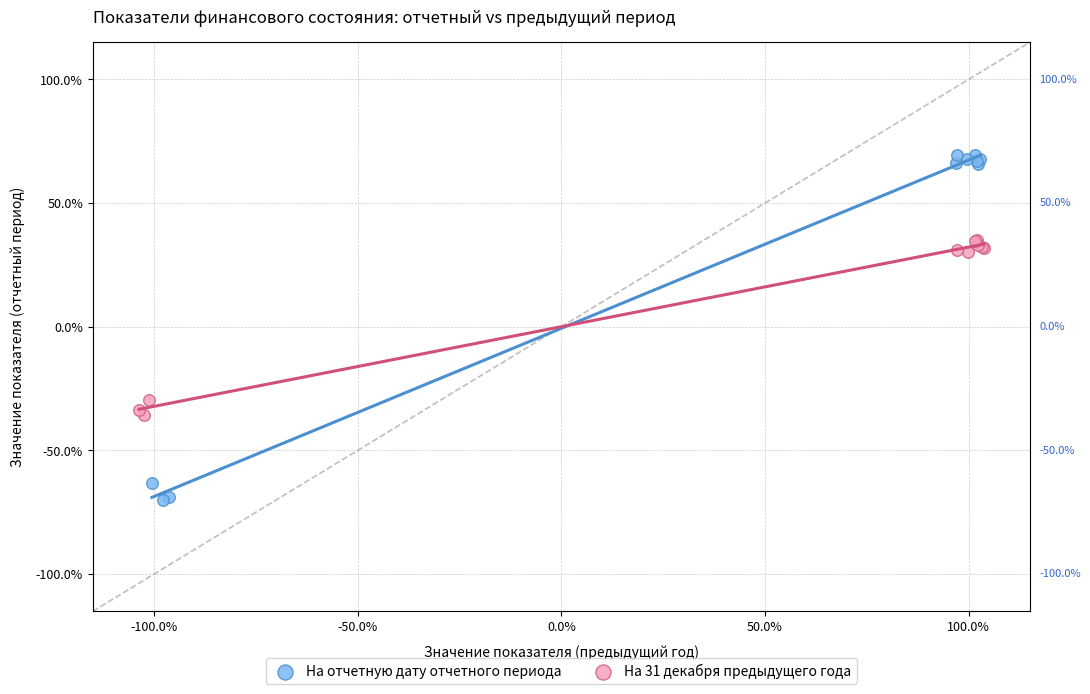

What are all the series names shown in the legend?

На отчетную дату отчетного периода, На 31 декабря предыдущего года